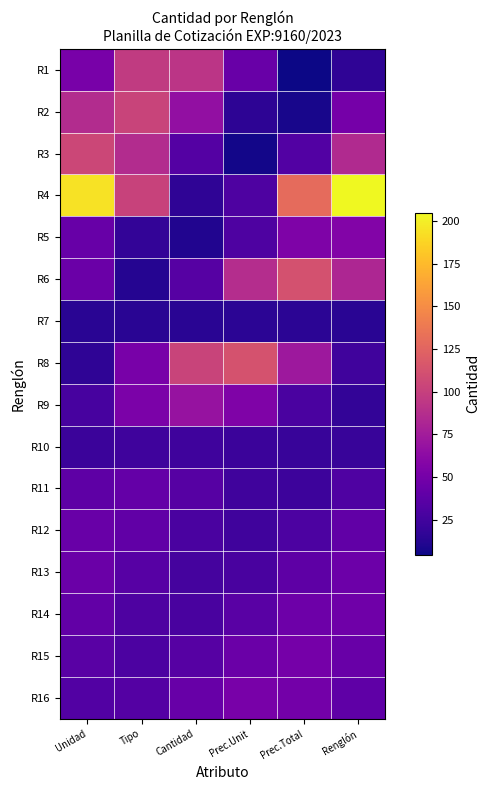

What is the maximum value shown in the chart?

204.8